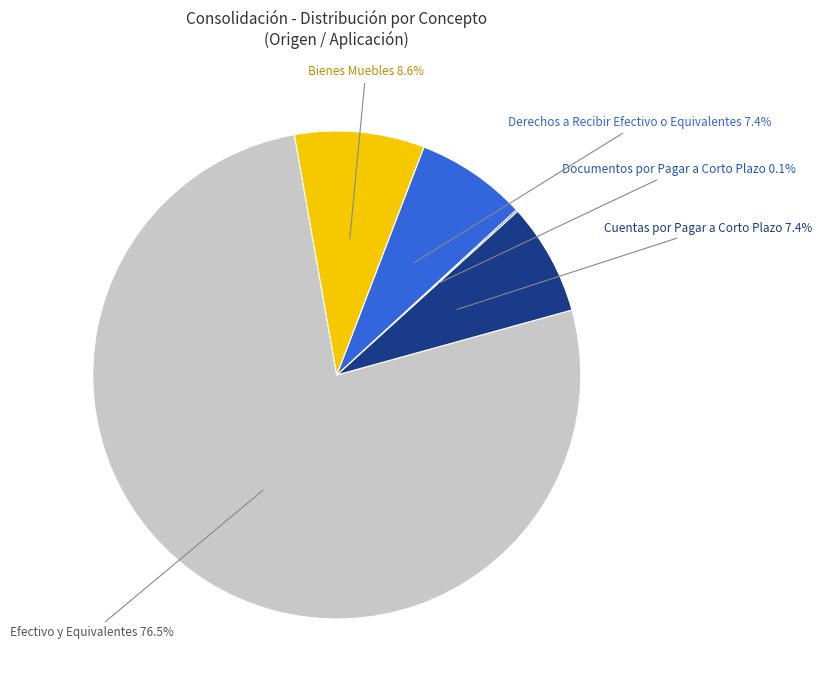

How much of the chart is everything except Cuentas por Pagar a Corto Plazo?

92.6%